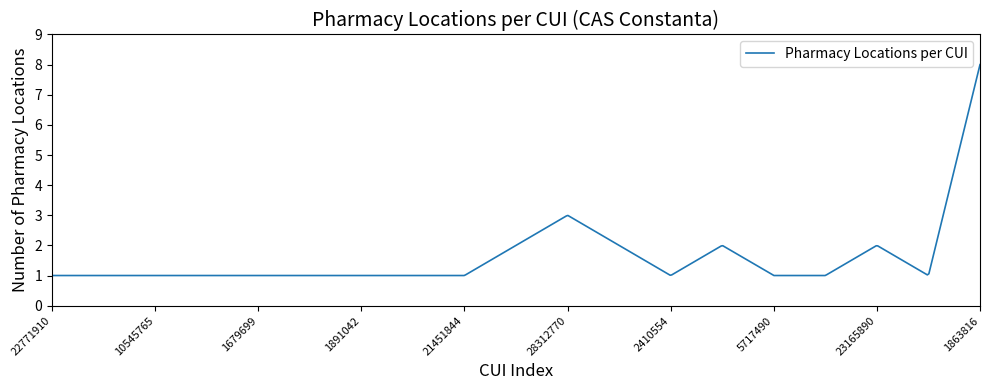

What is the difference between the maximum and minimum values?

7.0